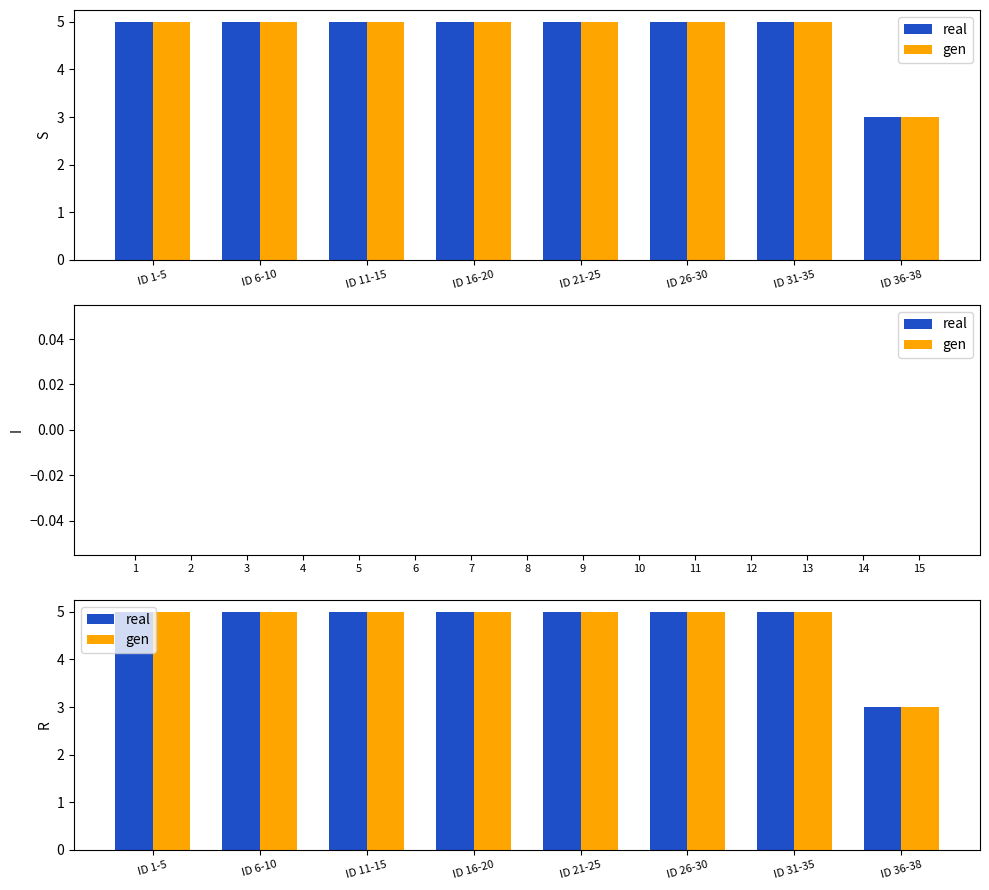

Reading right to left, list all the values displayed in this chart.

real: 3	5	5	5	5	5	5	5
gen: 3	5	5	5	5	5	5	5